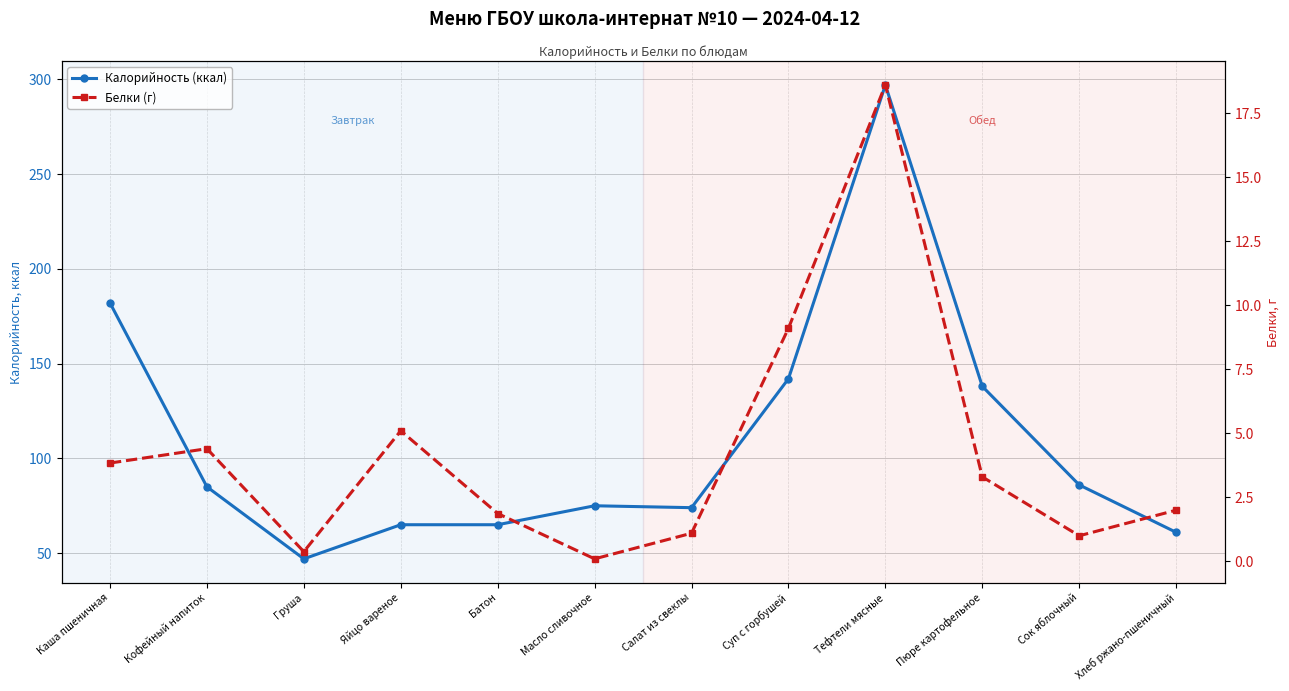

What is the greatest value displayed?

297.0